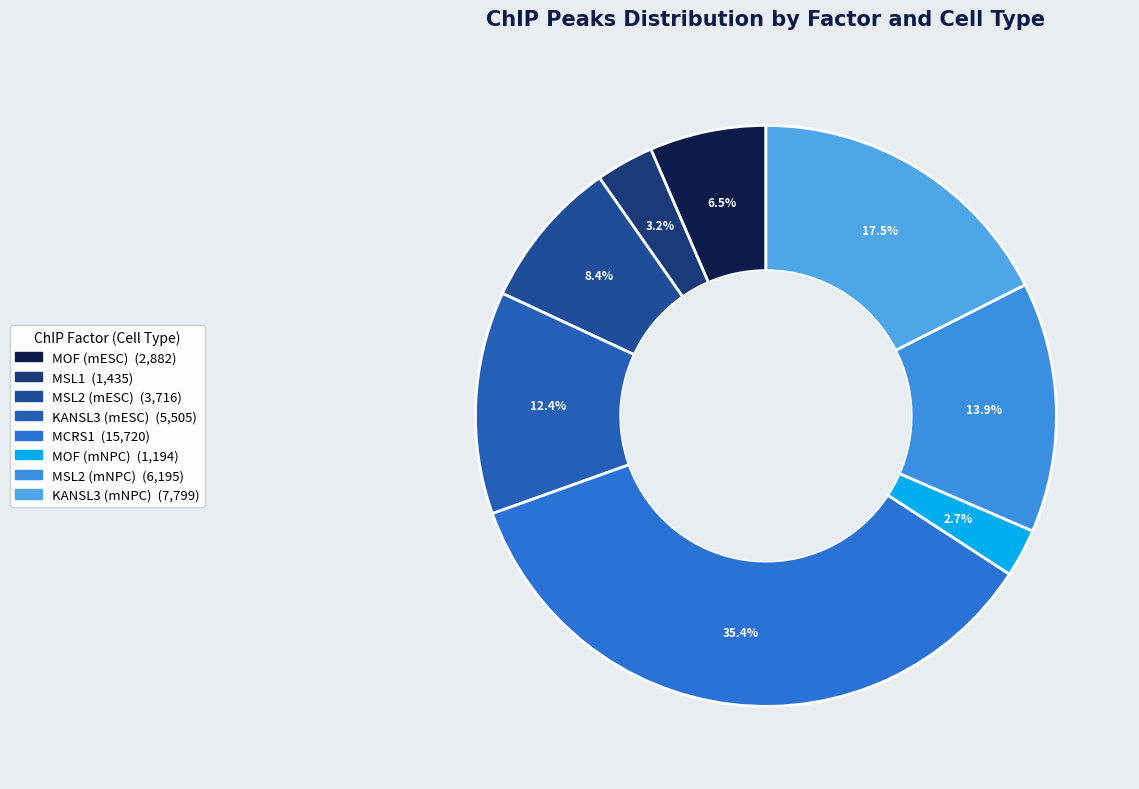

Do MOF (mESC) and KANSL3 (mNPC) together represent more than half of the pie?

No